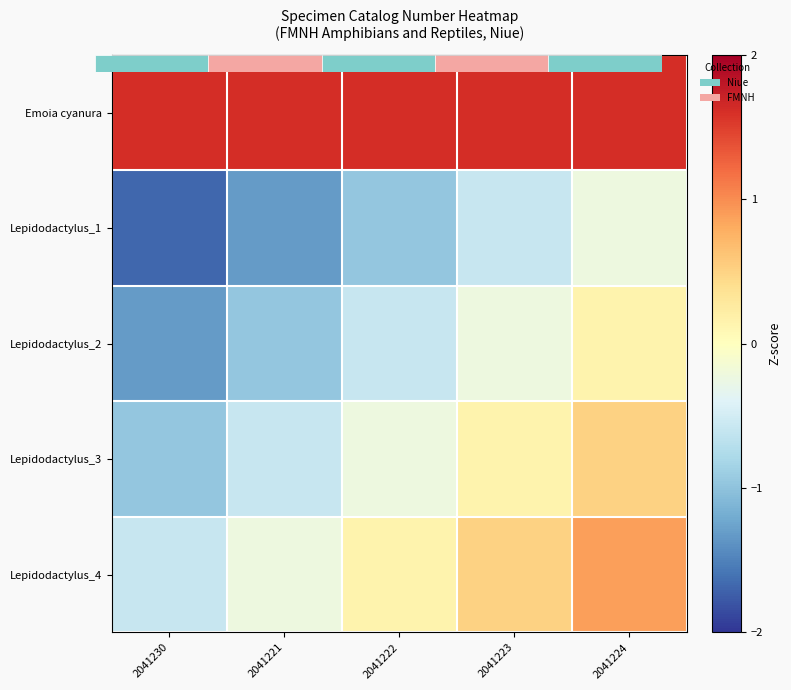

What is the difference between the maximum and minimum values in the Lepidodactylus_1 series?

1.5